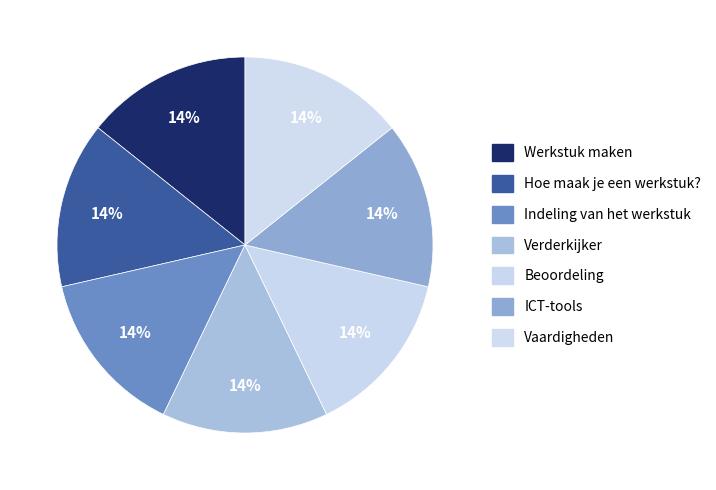

The Indeling van het werkstuk slice represents 14% of the pie. True or false?

True